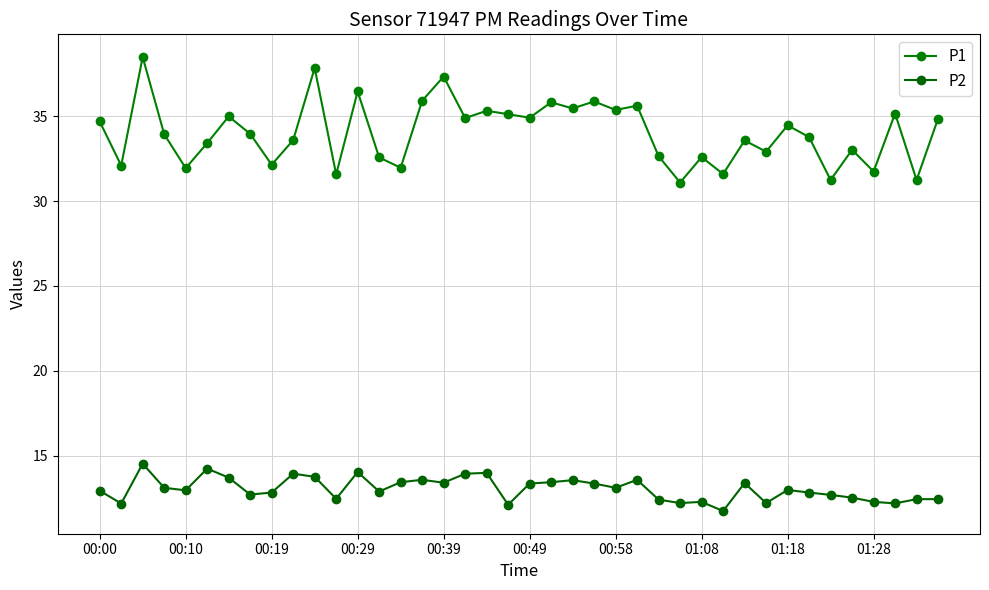

How many distinct data groups are displayed?

2